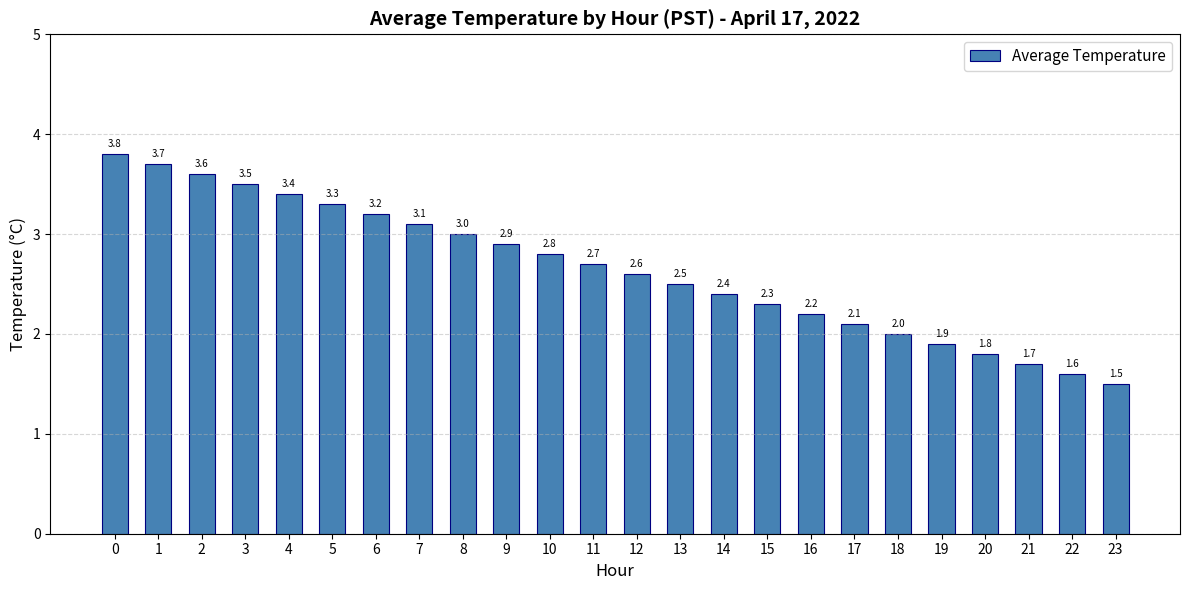

List the labels in order of value, smallest first.

23, 22, 21, 20, 19, 18, 17, 16, 15, 14, 13, 12, 11, 10, 9, 8, 7, 6, 5, 4, 3, 2, 1, 0